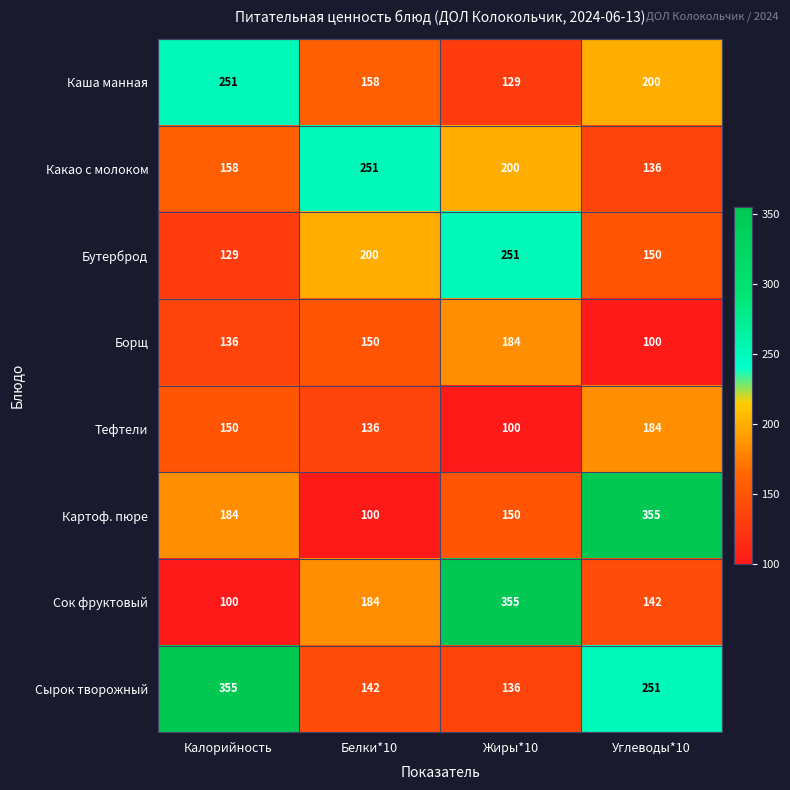

What is the sum of the Бутерброд values at Калорийность and Белки*10?

329